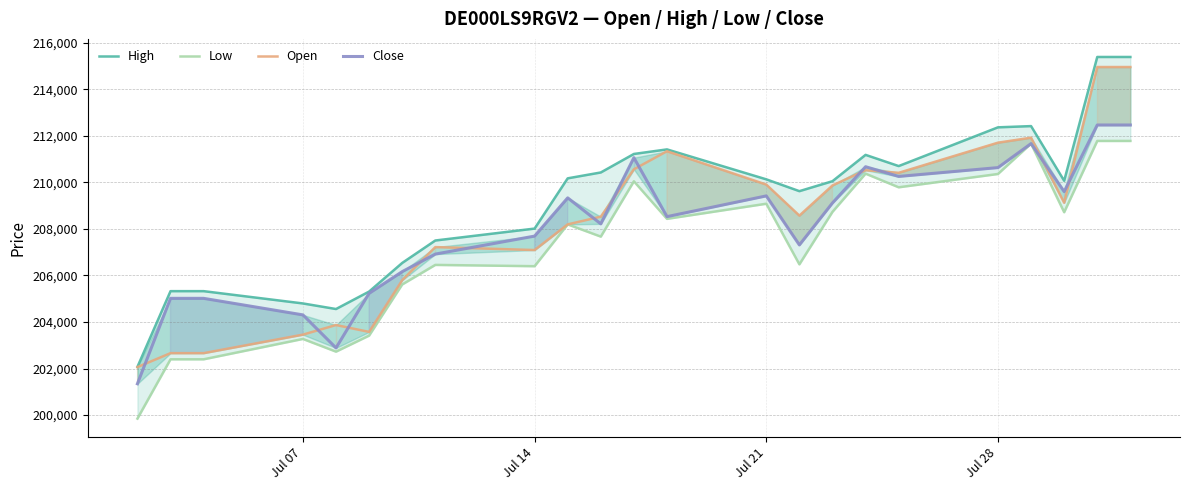

Which series has the widest spread of values?

High